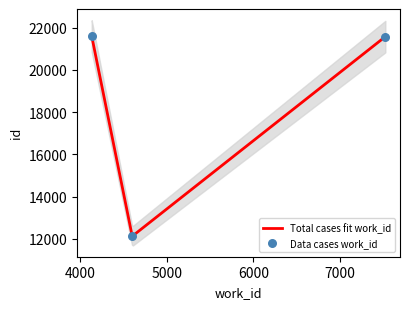

Approximately how many times larger is the value at 4136 compared to 4603?

1.8